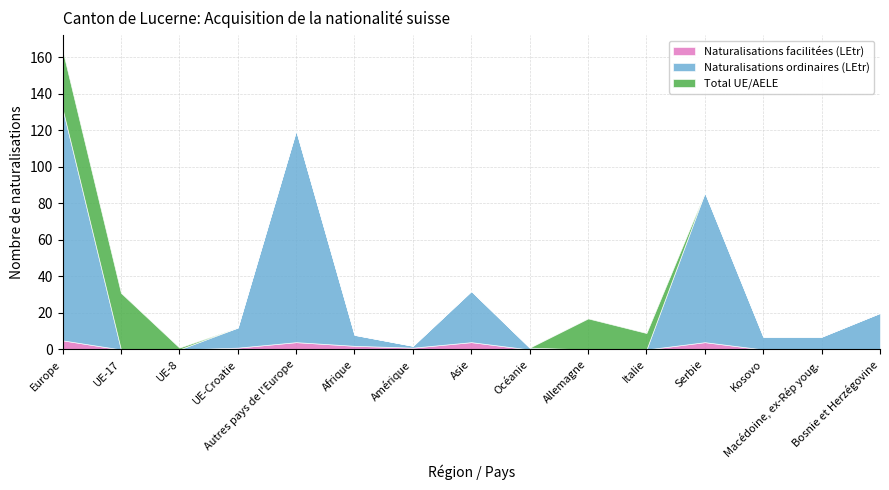

Reading left to right, what are all the values shown in this chart?

Total LEtr / OASA: Europe=132	UE-17=0	UE-8=0	UE-Croatie=12	Autres pays de l'Europe=120	Afrique=10	Amérique=2	Asie=32	Océanie=1	Allemagne=0	Italie=0	Serbie=86	Kosovo=7	Macédoine, ex-Rép youg.=7	Bosnie et Herzégovine=20
Naturalisations (LEtr): Europe=132	UE-17=0	UE-8=0	UE-Croatie=12	Autres pays de l'Europe=120	Afrique=8	Amérique=2	Asie=32	Océanie=1	Allemagne=0	Italie=0	Serbie=86	Kosovo=7	Macédoine, ex-Rép youg.=7	Bosnie et Herzégovine=20
Total UE/AELE: Europe=32	UE-17=31	UE-8=1	UE-Croatie=0	Autres pays de l'Europe=0	Afrique=0	Amérique=0	Asie=0	Océanie=0	Allemagne=17	Italie=9	Serbie=0	Kosovo=0	Macédoine, ex-Rép youg.=0	Bosnie et Herzégovine=0
Naturalisations (UE): Europe=32	UE-17=31	UE-8=1	UE-Croatie=0	Autres pays de l'Europe=0	Afrique=0	Amérique=0	Asie=0	Océanie=0	Allemagne=17	Italie=9	Serbie=0	Kosovo=0	Macédoine, ex-Rép youg.=0	Bosnie et Herzégovine=0
Naturalisations ordinaires: Europe=127	UE-17=0	UE-8=0	UE-Croatie=11	Autres pays de l'Europe=116	Afrique=6	Amérique=1	Asie=28	Océanie=1	Allemagne=0	Italie=0	Serbie=82	Kosovo=7	Macédoine, ex-Rép youg.=7	Bosnie et Herzégovine=20
Naturalisations facilitées: Europe=5	UE-17=0	UE-8=0	UE-Croatie=1	Autres pays de l'Europe=4	Afrique=2	Amérique=1	Asie=4	Océanie=0	Allemagne=0	Italie=0	Serbie=4	Kosovo=0	Macédoine, ex-Rép youg.=0	Bosnie et Herzégovine=0